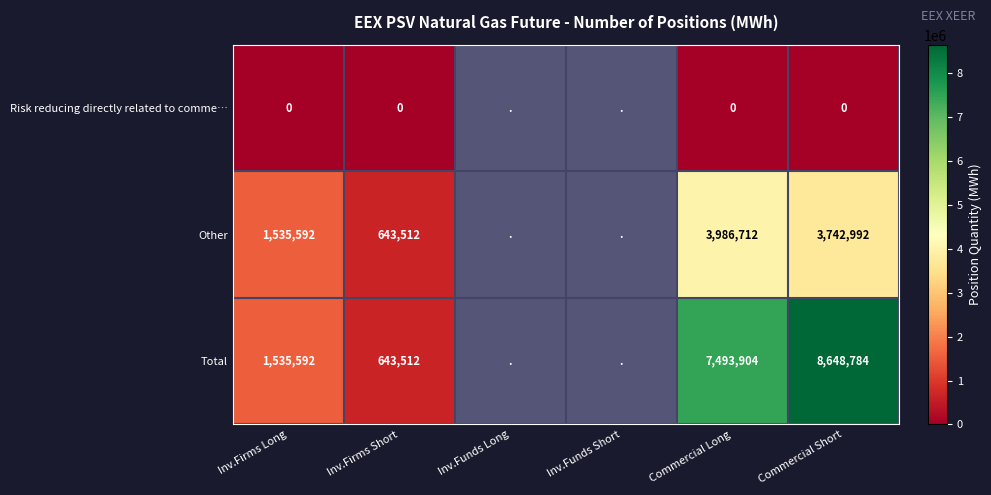

At which category does the chart reach its peak across all series?

Commercial Short